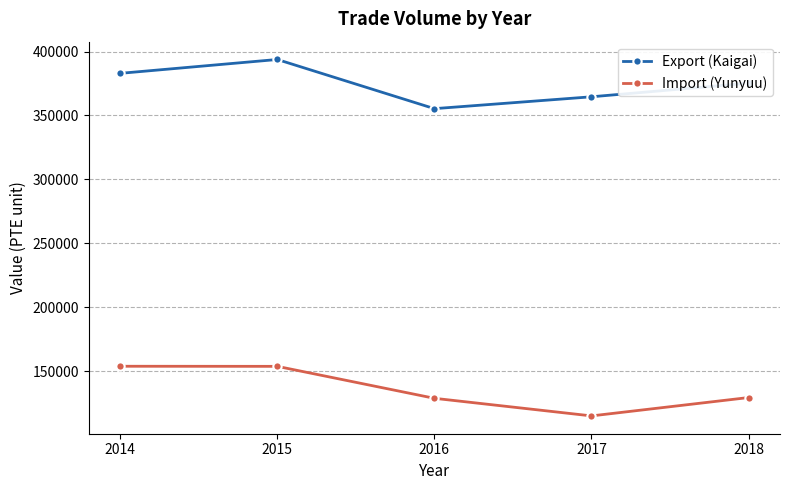

Does the chart have visible grid lines?

Yes